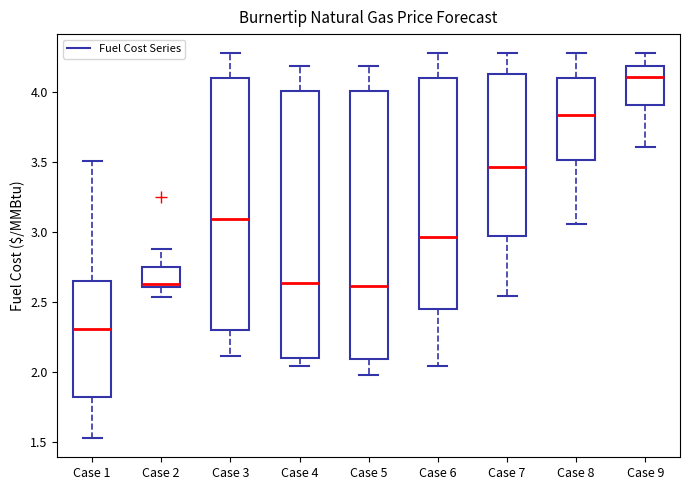

Where does the median line of the box for Case 9 sit on the y-axis? The values are not printed on the chart, so give them approximately, as read against the axis.

4.10